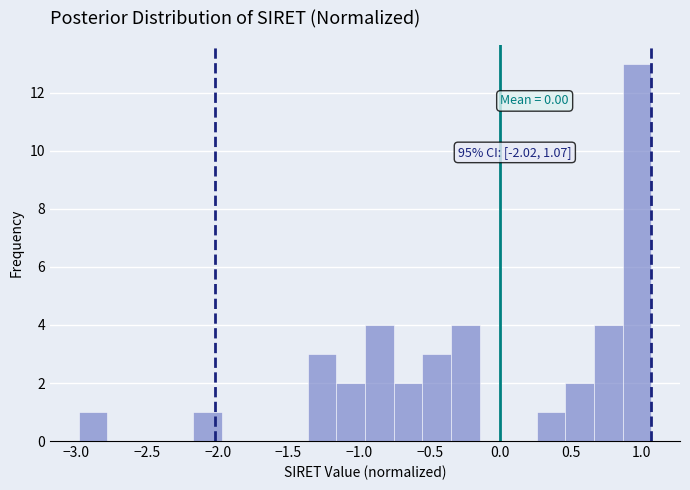

Which range on the x-axis has the tallest bar?

0.85 to 1.05